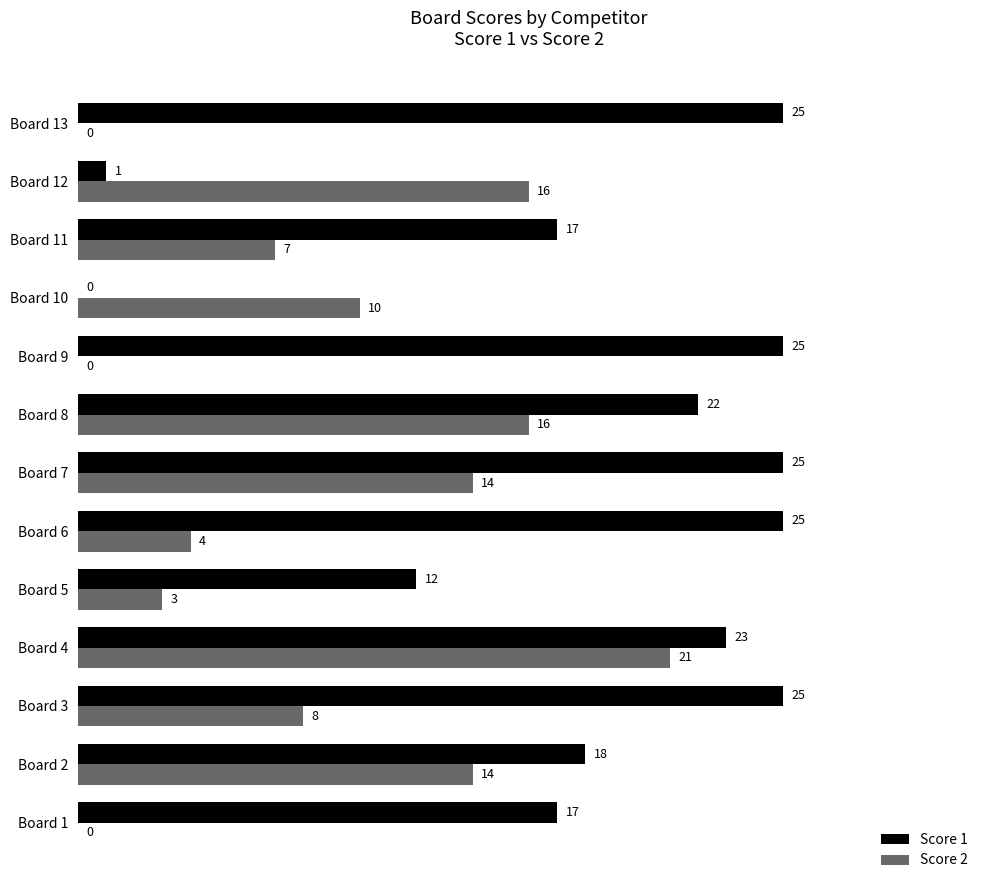

True or false: Score 2 has a value of 7 at Board 11.

True